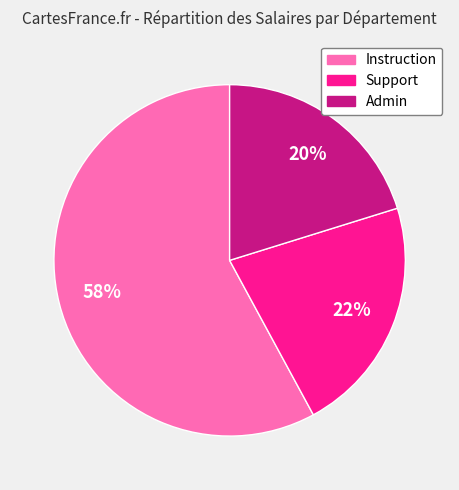

To the nearest percent, what is the combined percentage of Support and Instruction?

80%